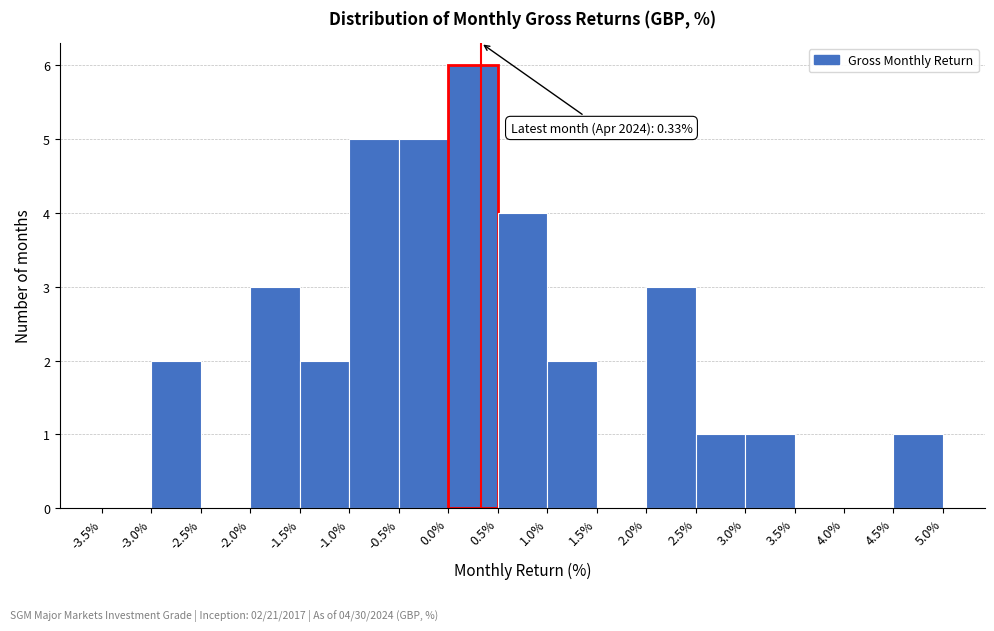

Which range on the x-axis has the tallest bar?

0.0% to 0.5%